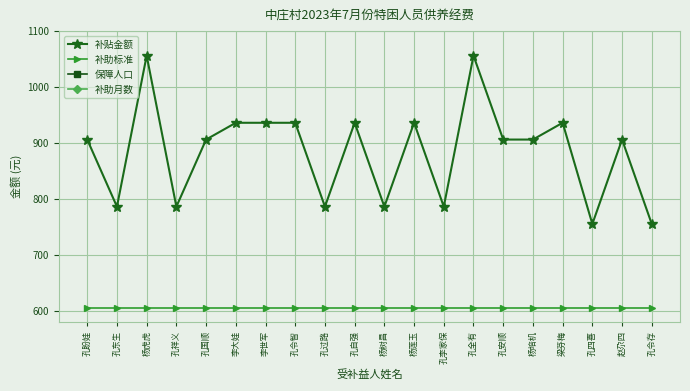

How many lines are shown in the chart?

4